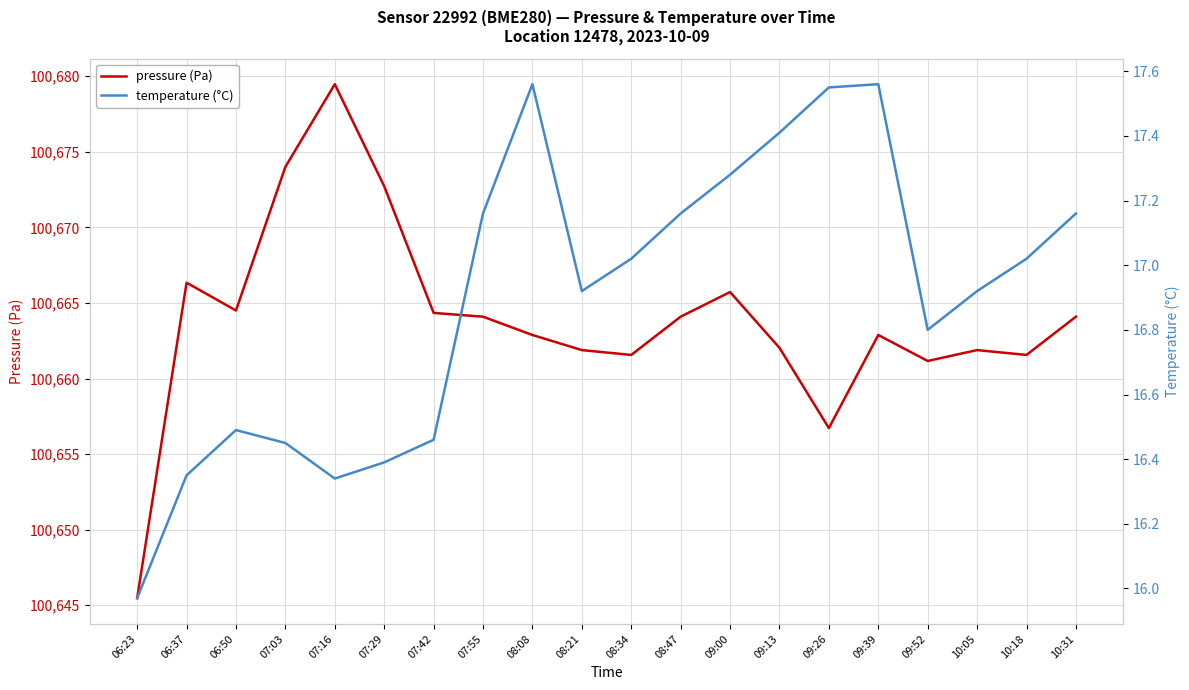

What is the approximate value of temperature (°C) at 08:47?

17.2